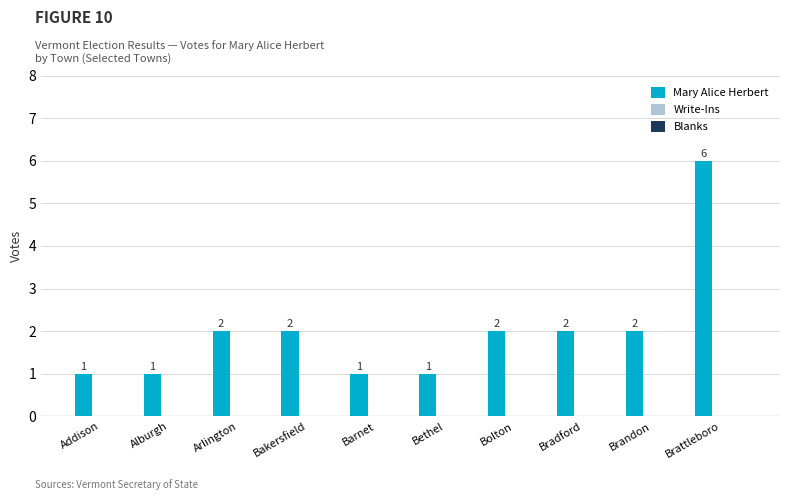

What is the value of the 8th bar from the left?

2